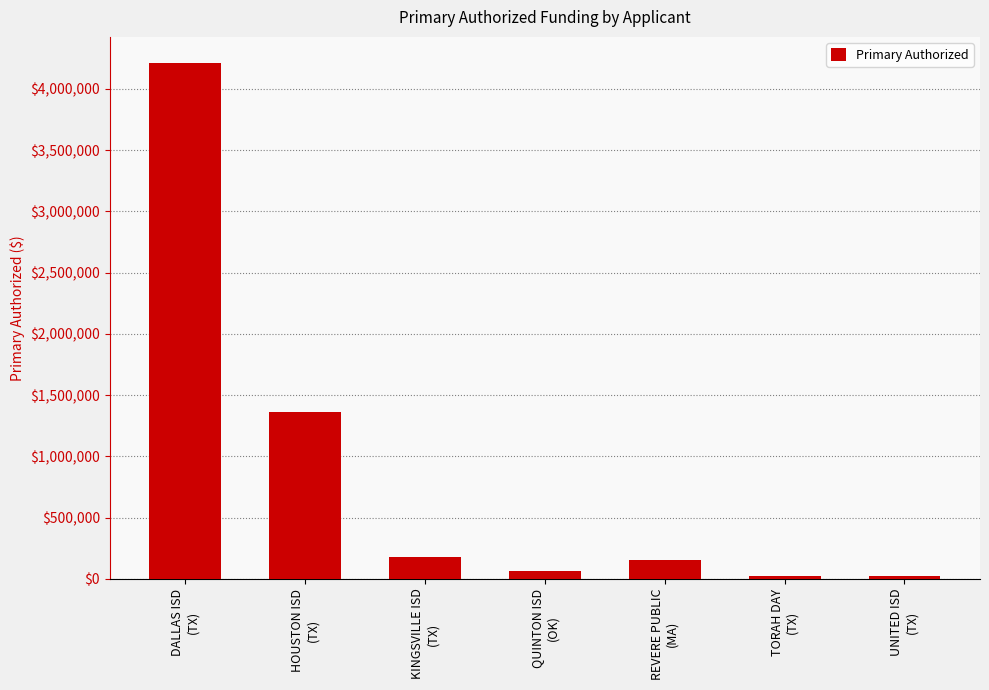

How many bars are there in total?

7